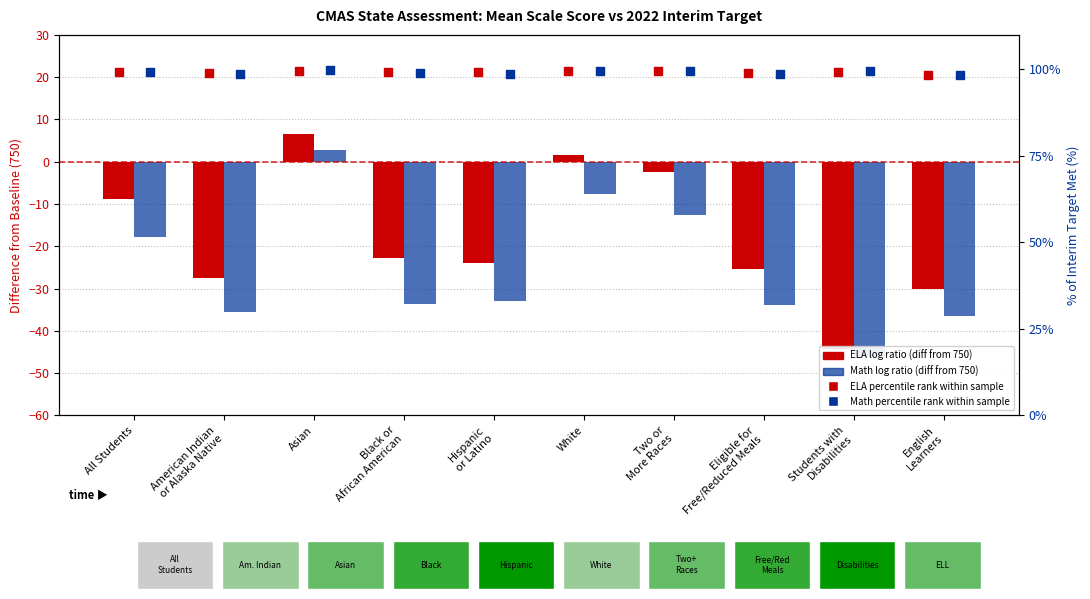

What is the total value across all series at Hispanic
or Latino?

141.1